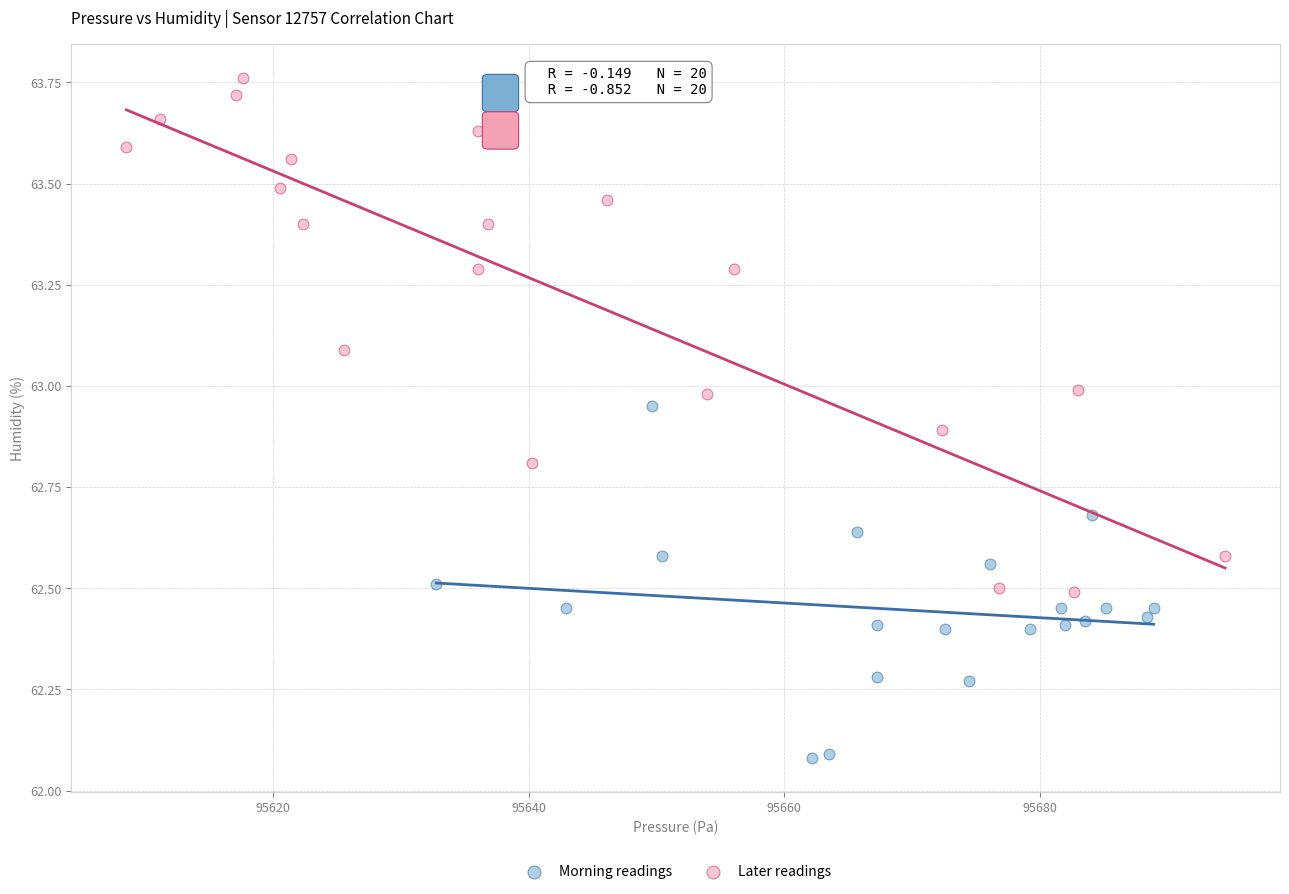

Which series contains the lowest Y value?

Morning readings